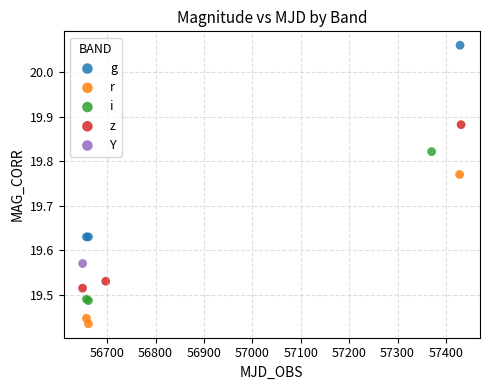

What are all the series names shown in the legend?

g, r, i, z, Y